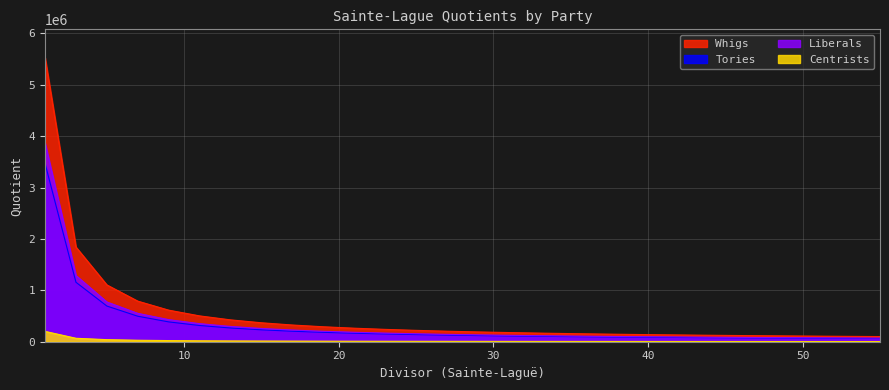

What is the sum of the Liberals values at 5 and 21?

859275.7